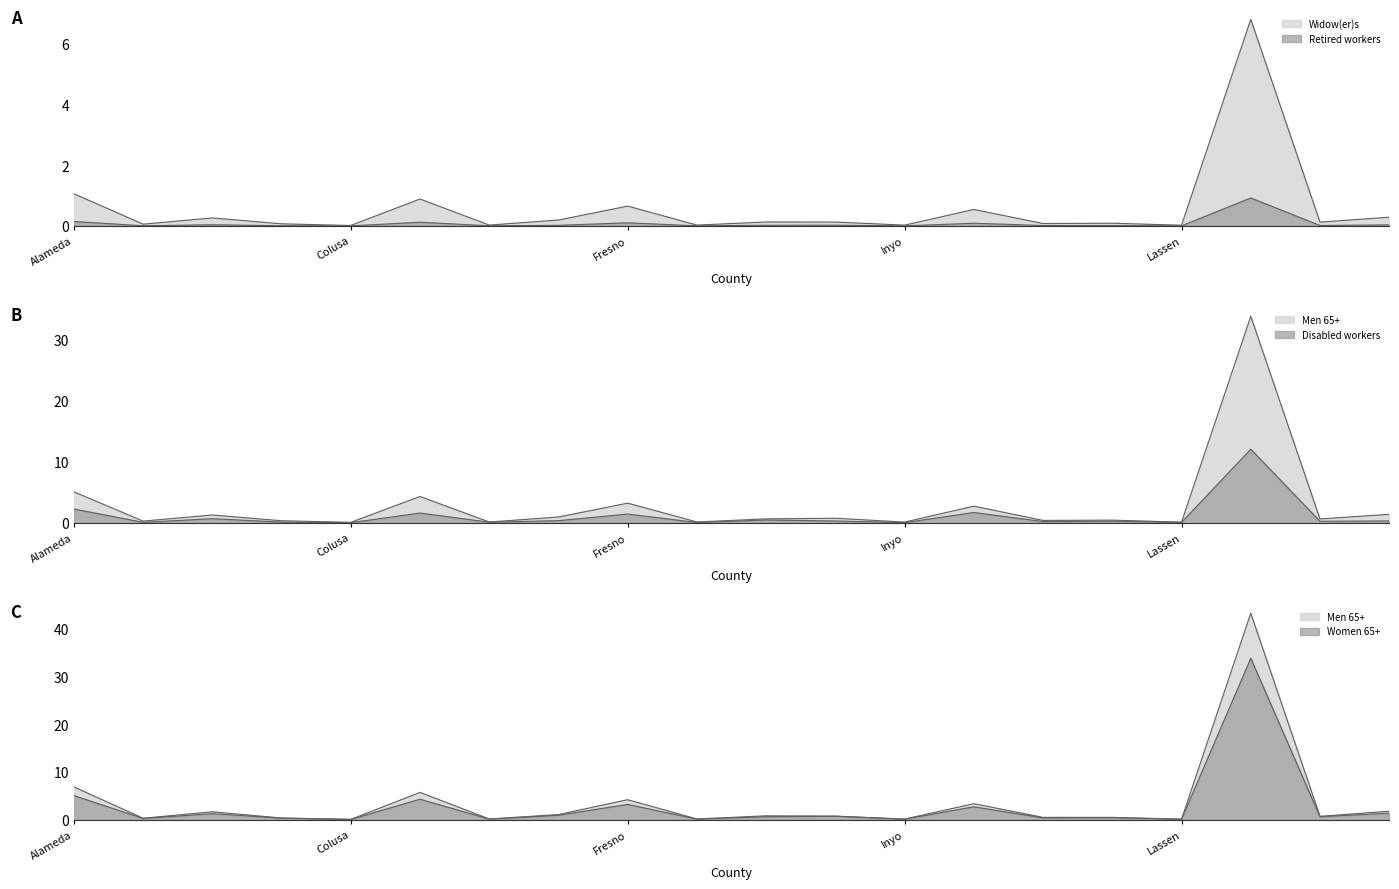

True or false: Women 65+ and Retired workers cross at least once.

False